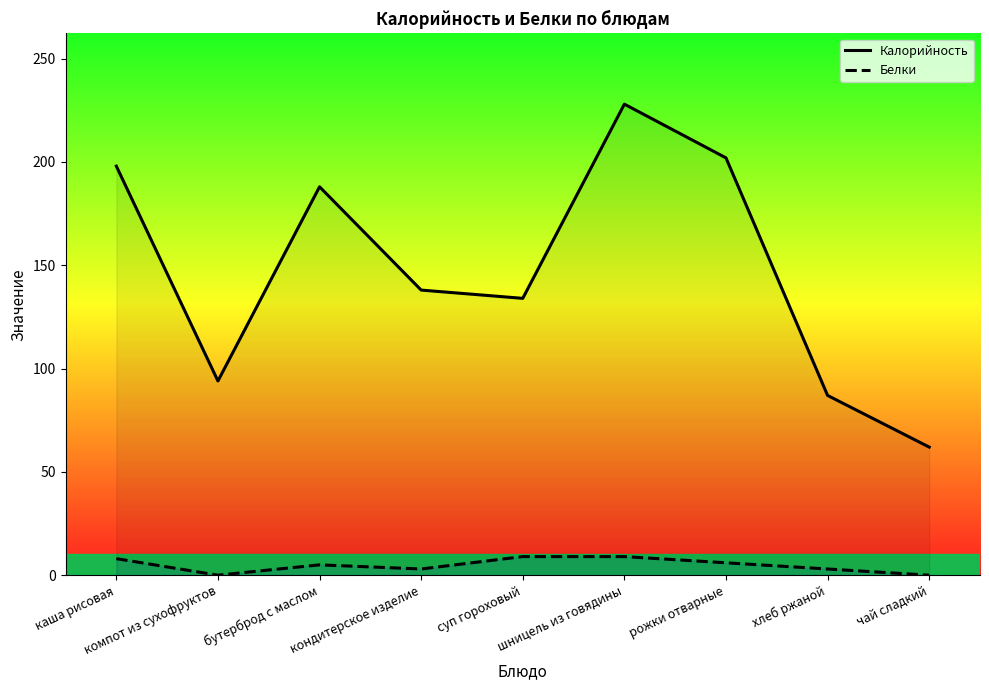

How many lines are shown in the chart?

2